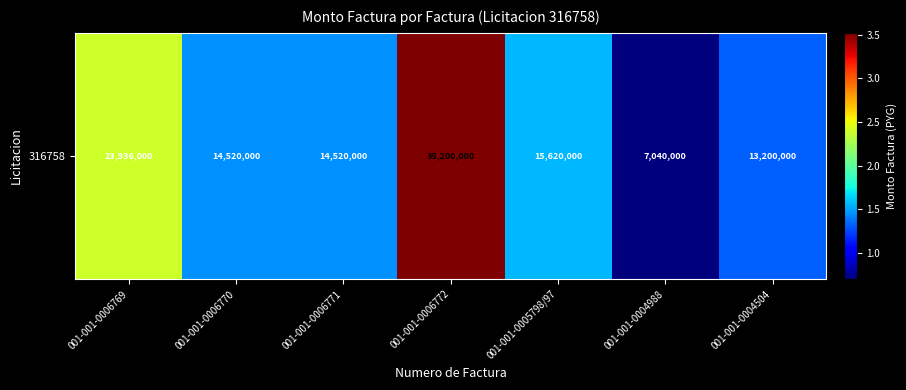

Where does the data first go above 14520000?

001-001-0006769